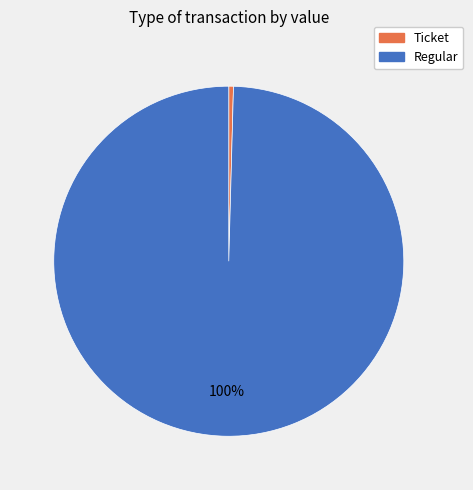

To the nearest percent, what is the combined percentage of Regular and Ticket?

100%